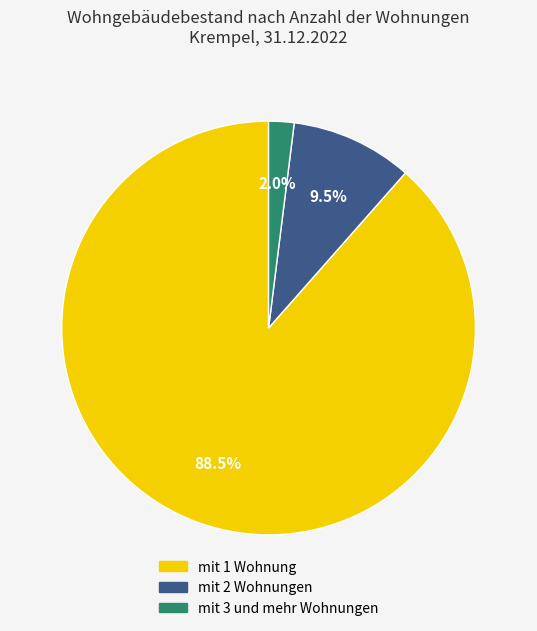

How many segments does this pie chart have?

3